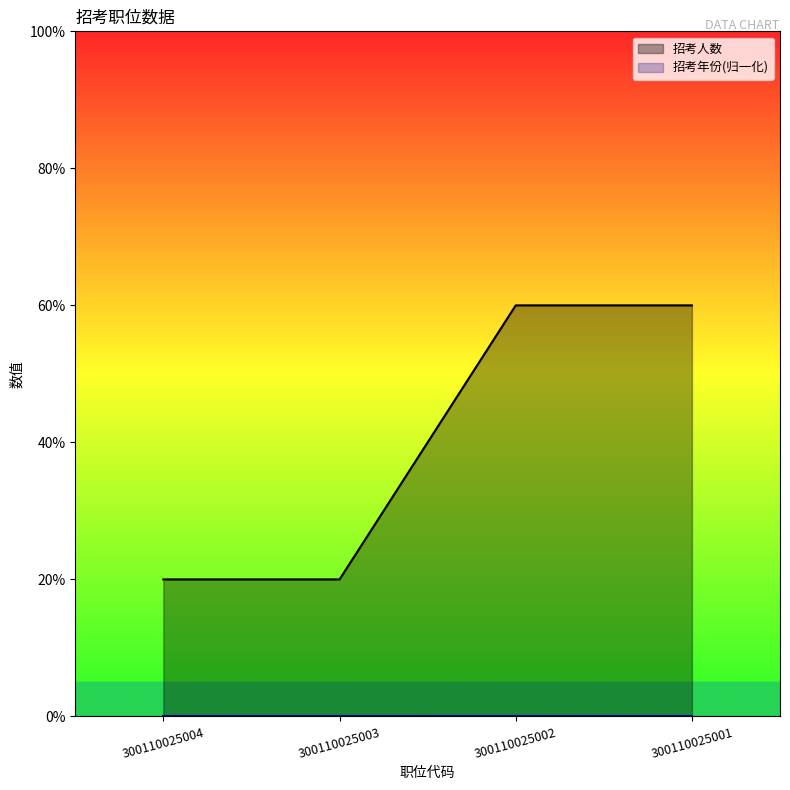

True or false: there are more than 0 points higher than both neighbors.

False